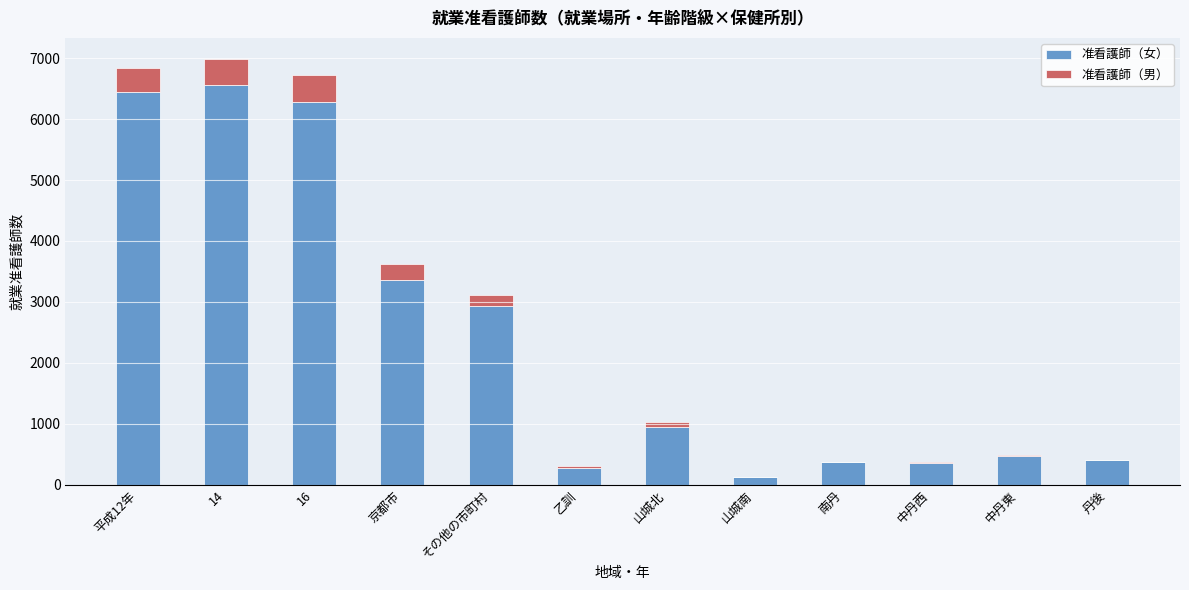

What is the total value across all series at その他の市町村?

3106